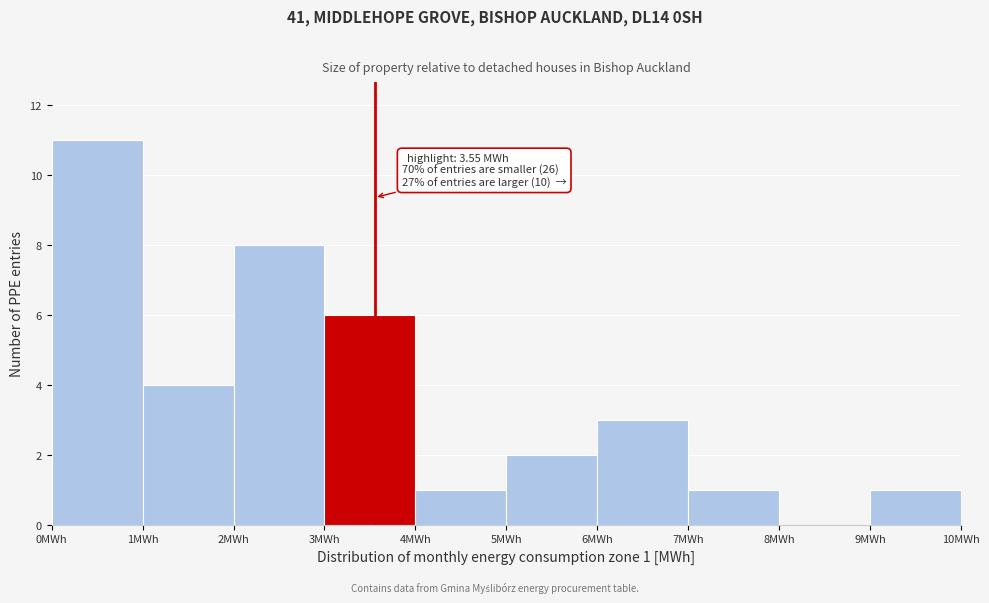

Which range on the x-axis has the tallest bar?

0 to 1